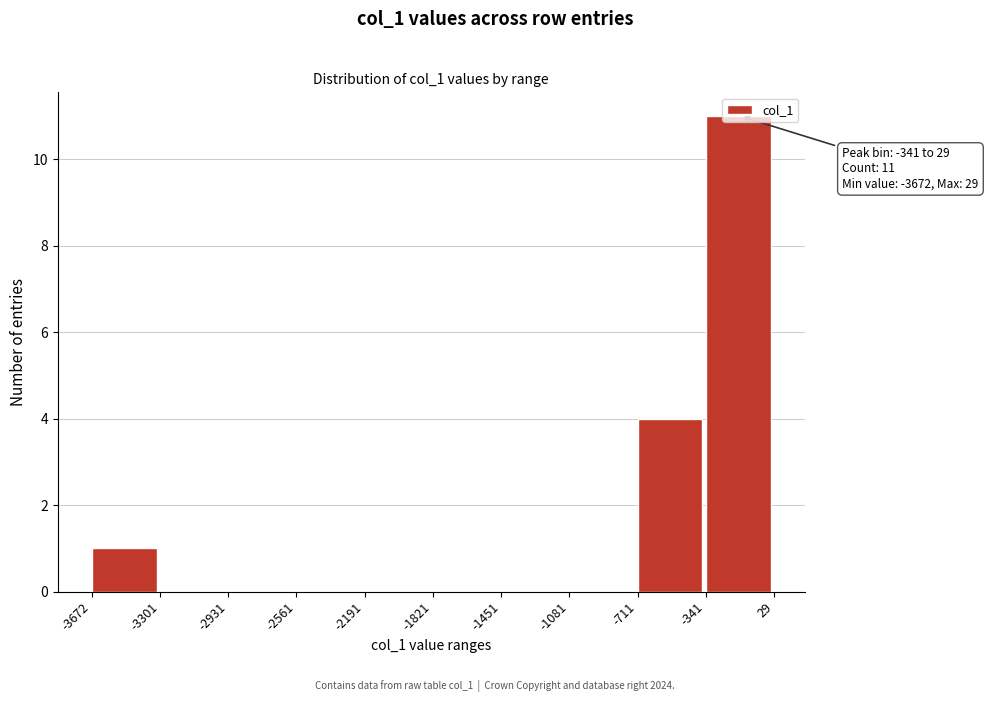

Over which range of the x-axis is the bar tallest?

-341 to 29